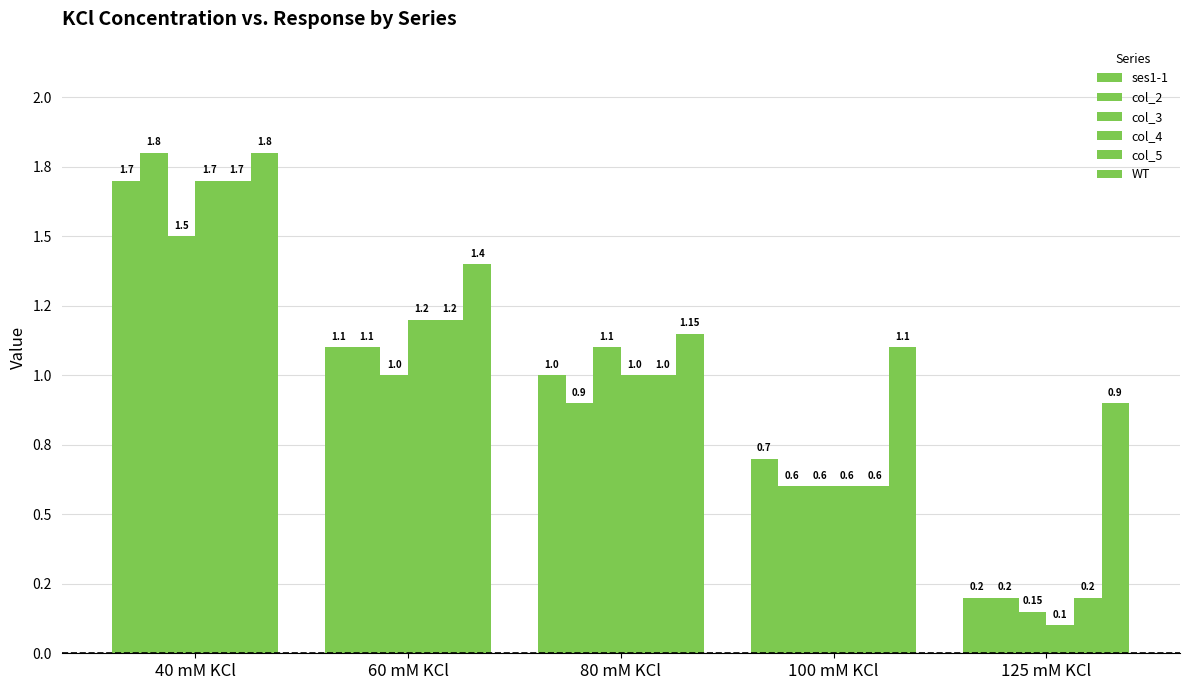

Are the bars grouped side by side (vs. stacked)?

Yes